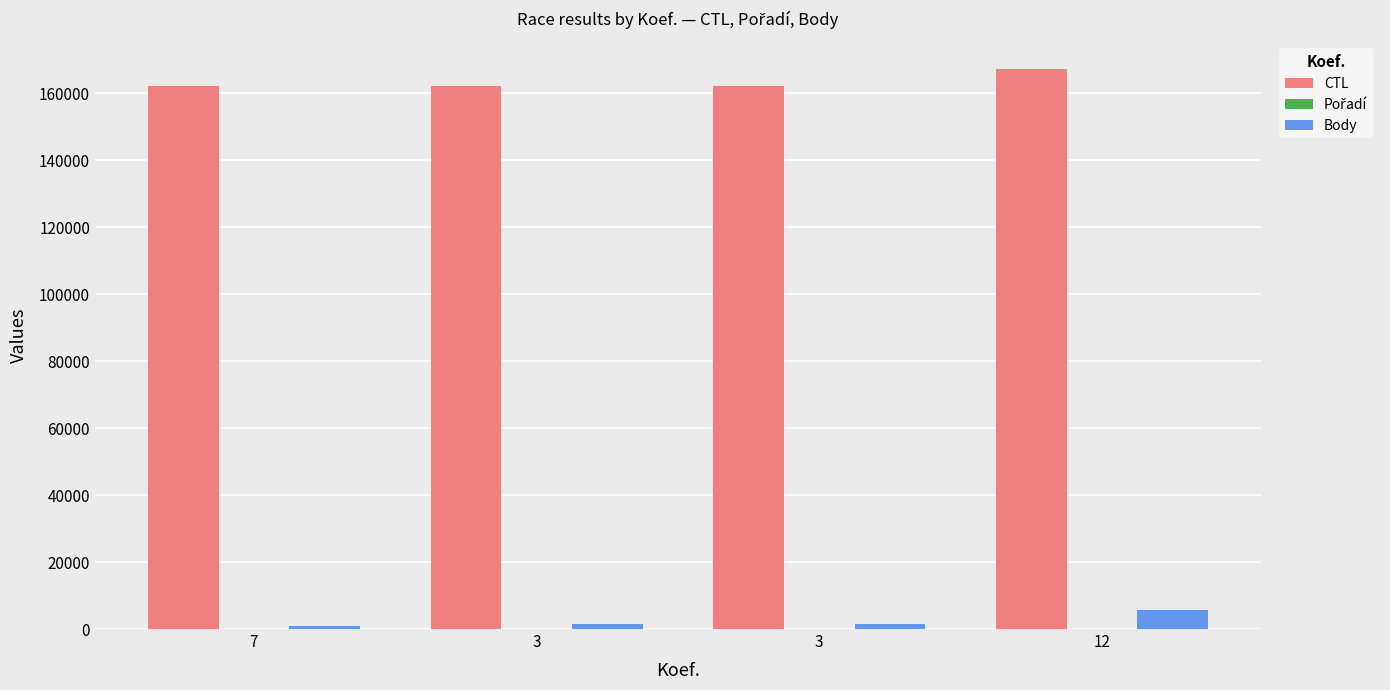

Is it true that Pořadí equals 4 at 3?

False